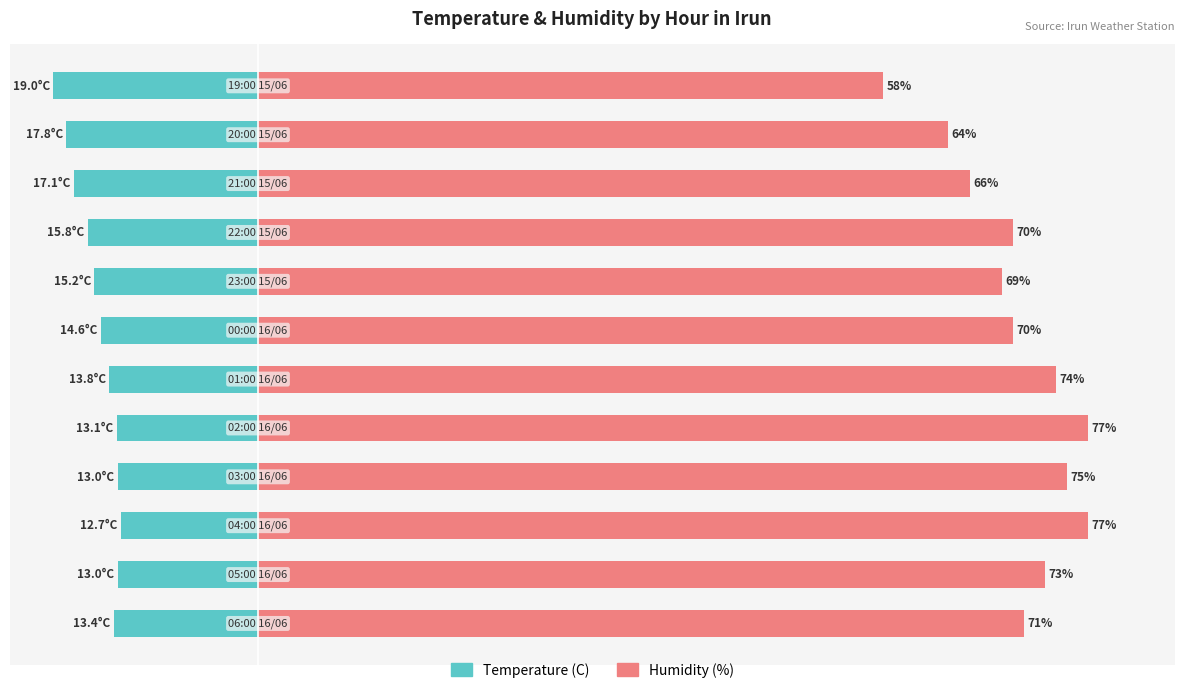

At 40, list the series in order from smallest to largest.

Temperature (C), Humidity (%)